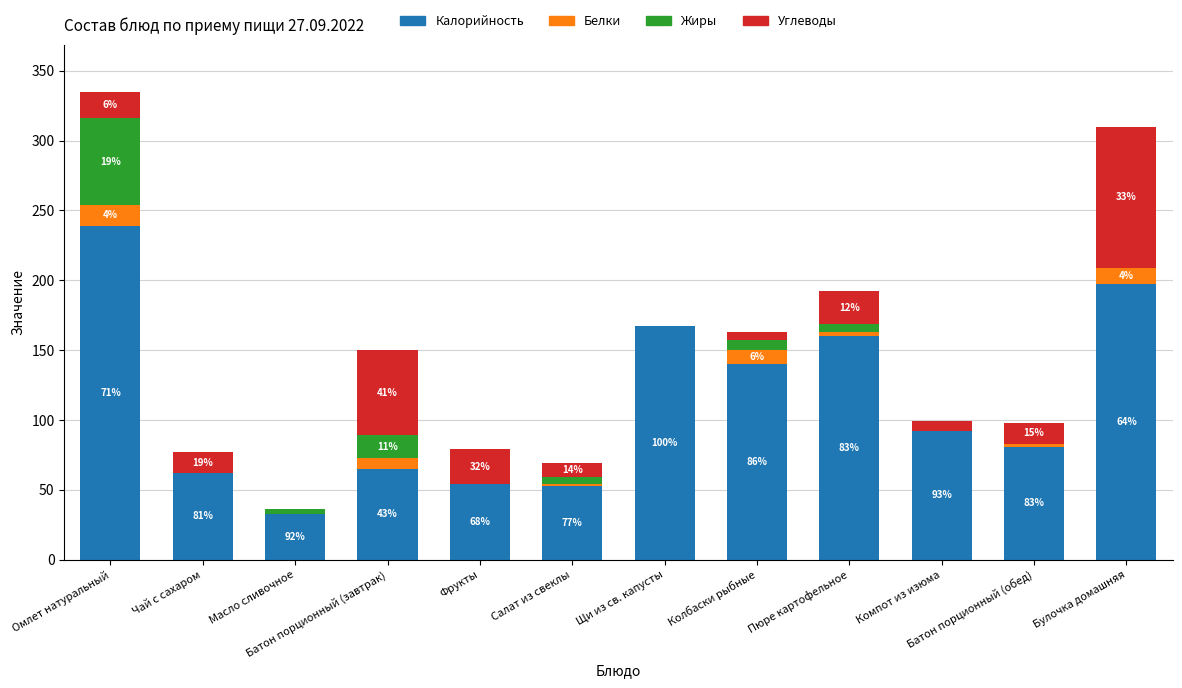

Which series has the widest spread of values?

Калорийность